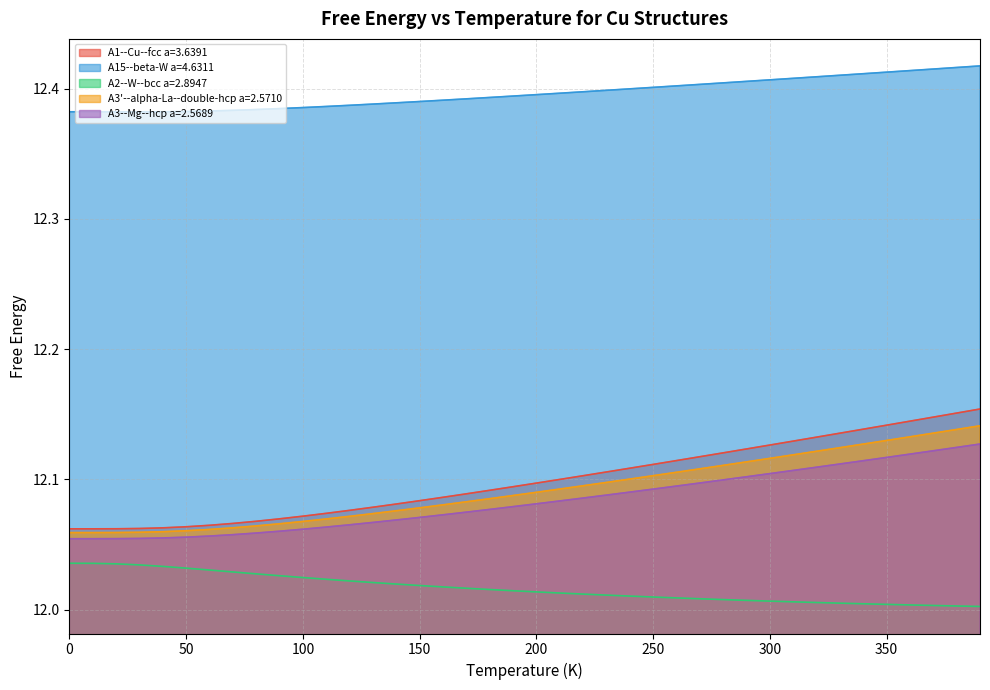

At how many categories does at least one series exceed 12?

40